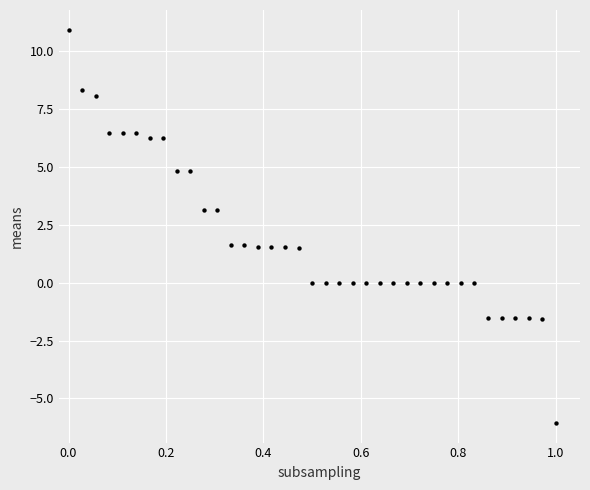

What is the range of X values (max minus min)?

1.0